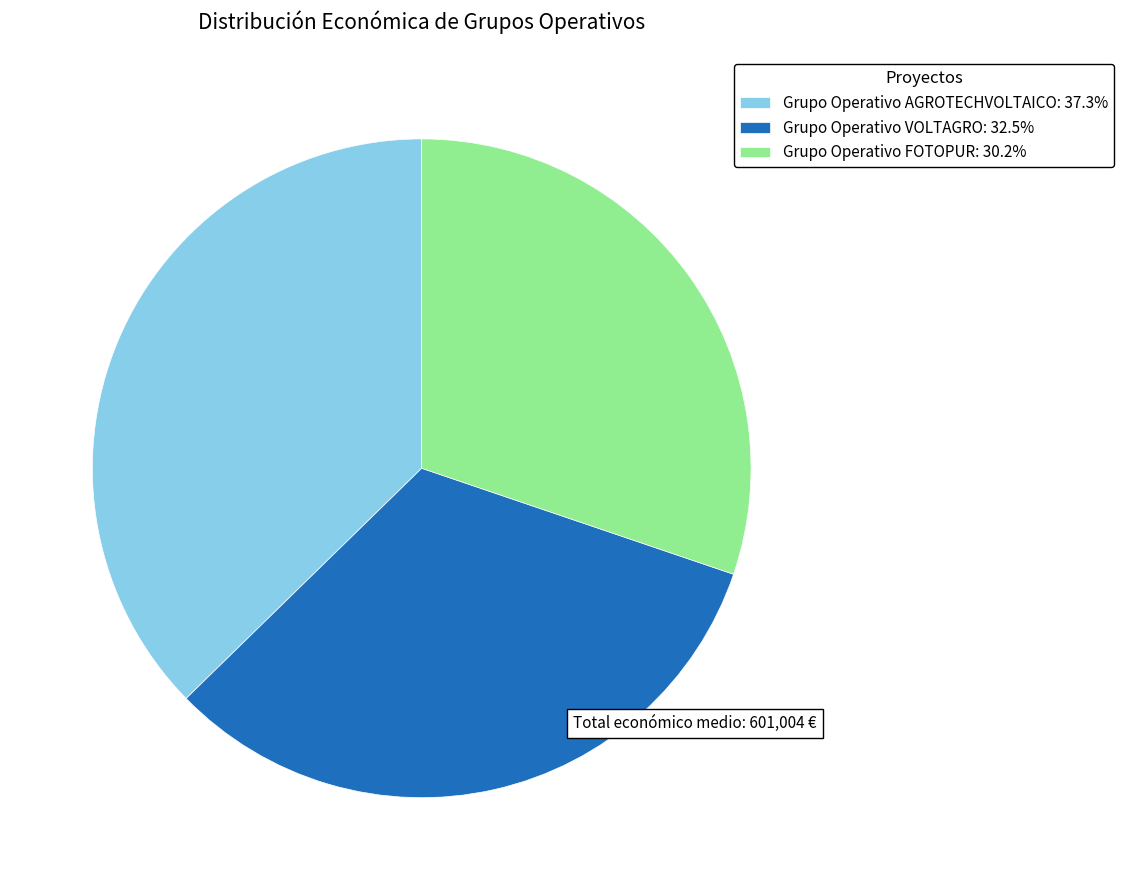

What is the smallest slice in the pie chart?

Grupo Operativo FOTOPUR